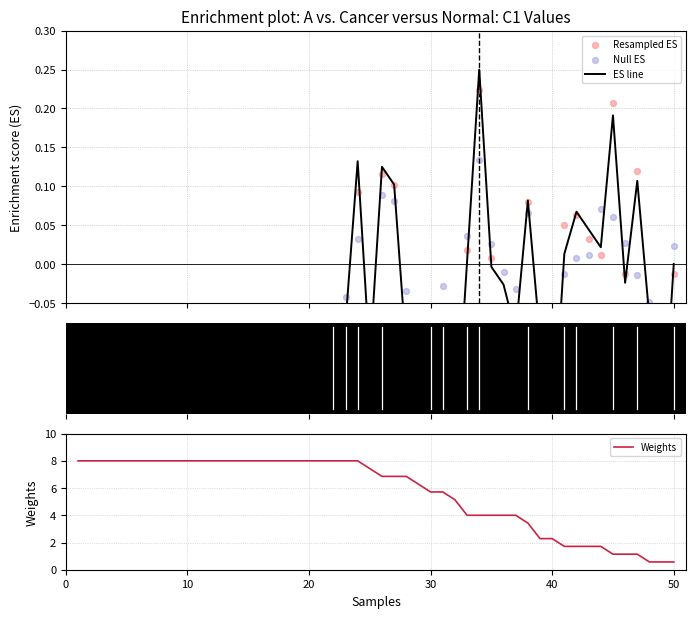

What is the highest value of the Weights series?

8.0